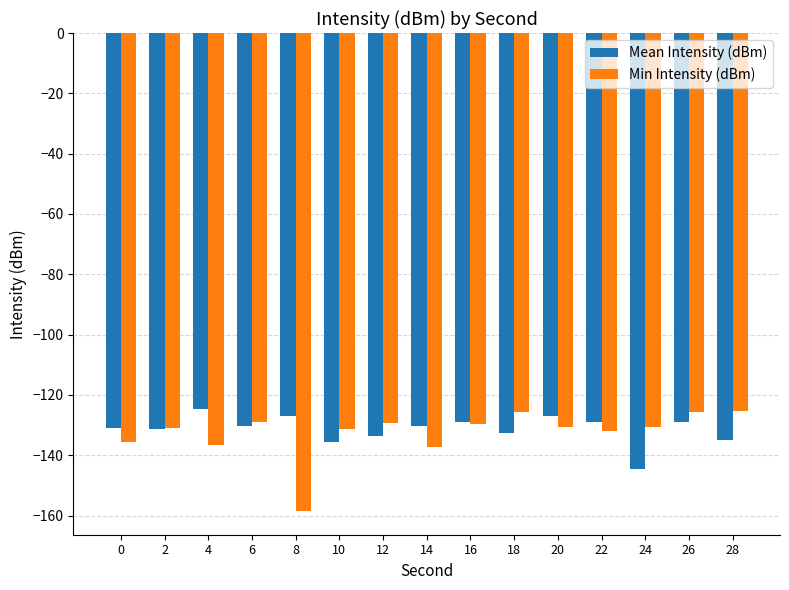

At how many categories does at least one series exceed -155?

15